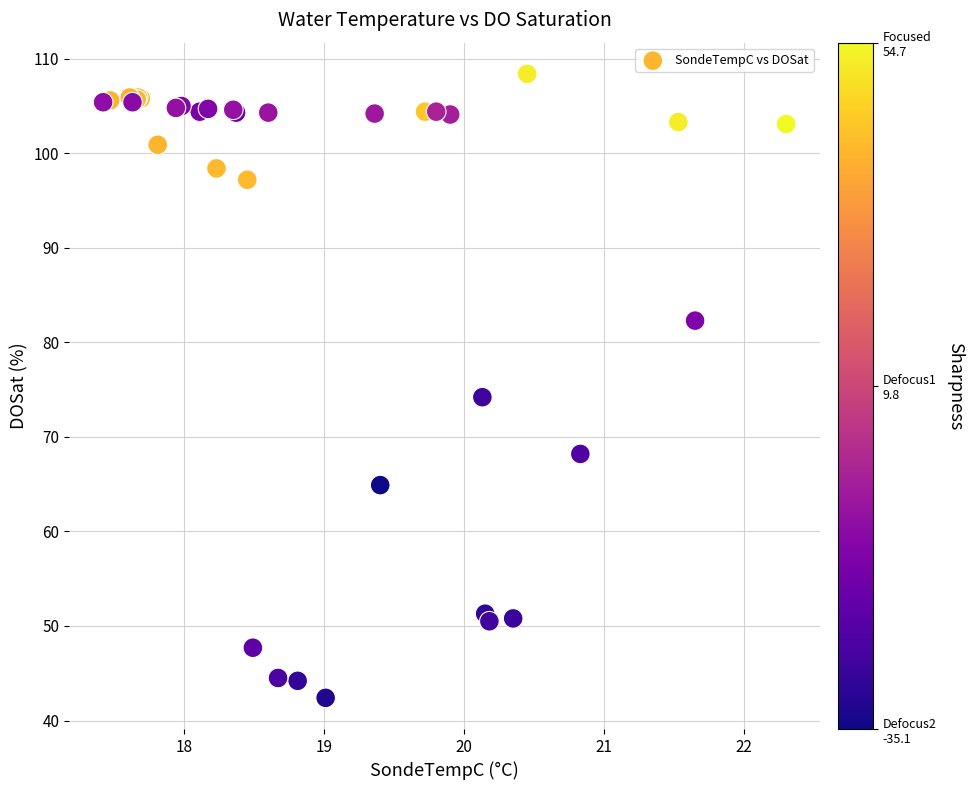

What Y value in the scatter plot is closest to 75?

74.2